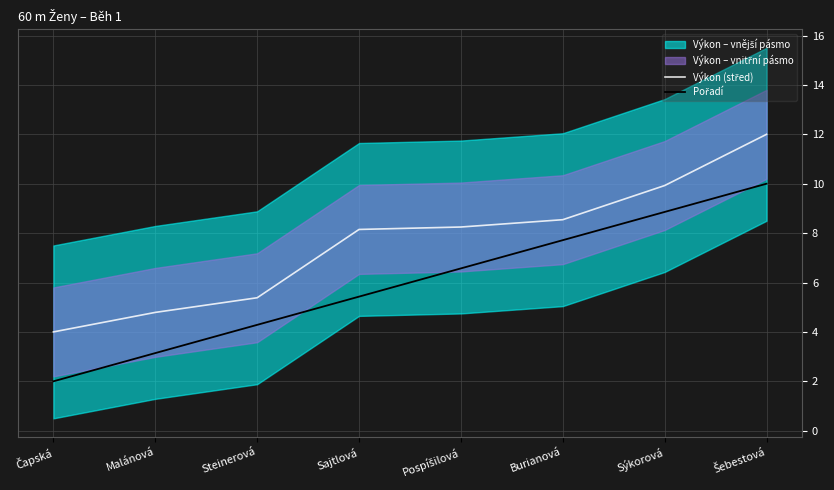

Is it true that Výkon (střed) equals 12.0 at Šebestová?

True